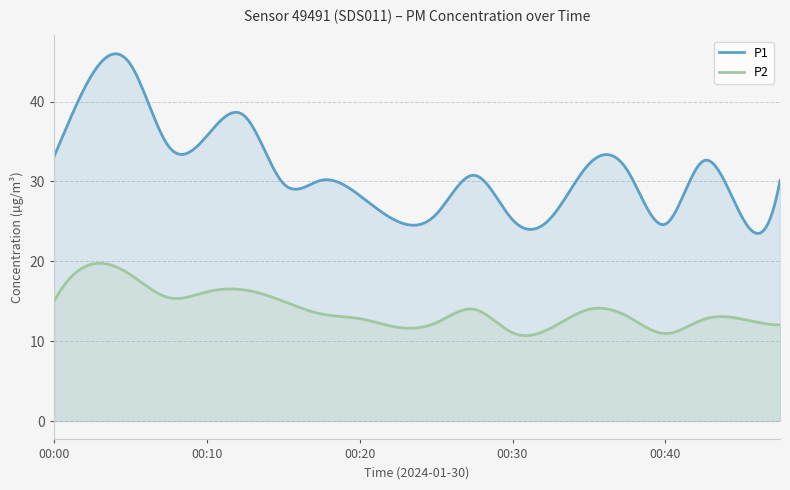

How many values in the P1 series are below 30?

8